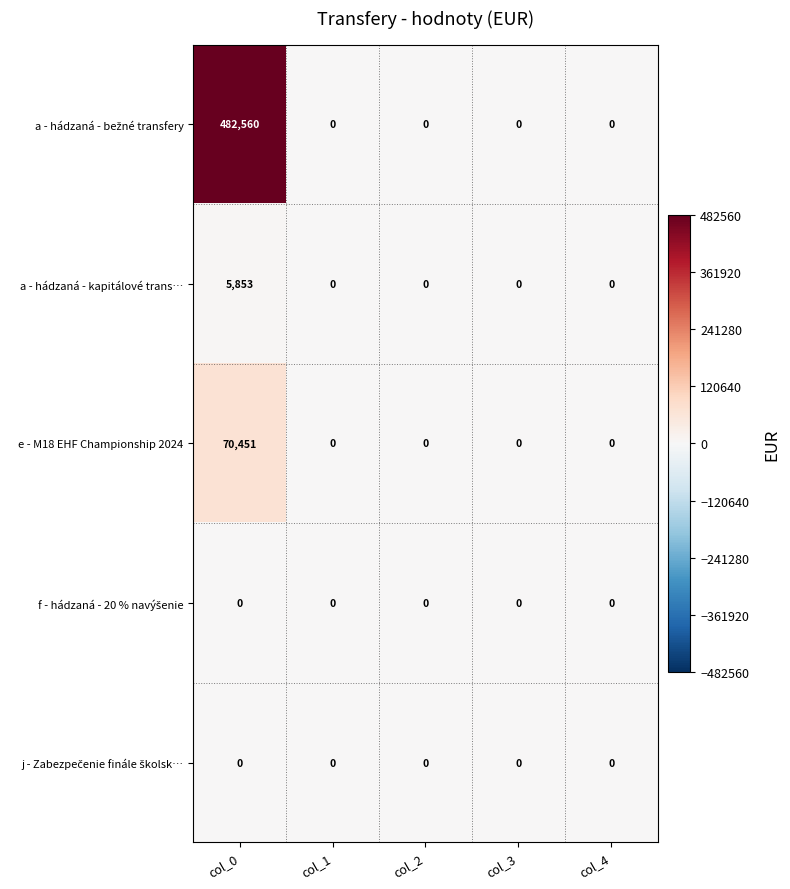

The a - hádzaná - kapitálové trans… series shows 9420 at col_0. True or false?

False